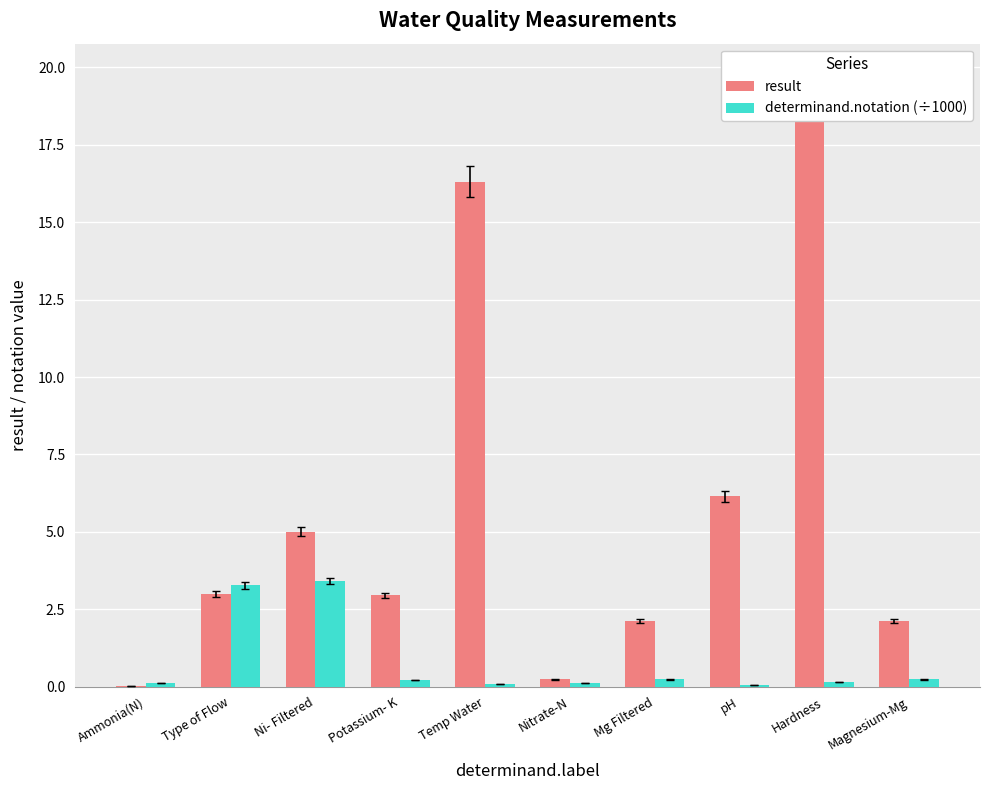

Rank the series by their average value, from highest to lowest.

result, determinand.notation (÷1000)